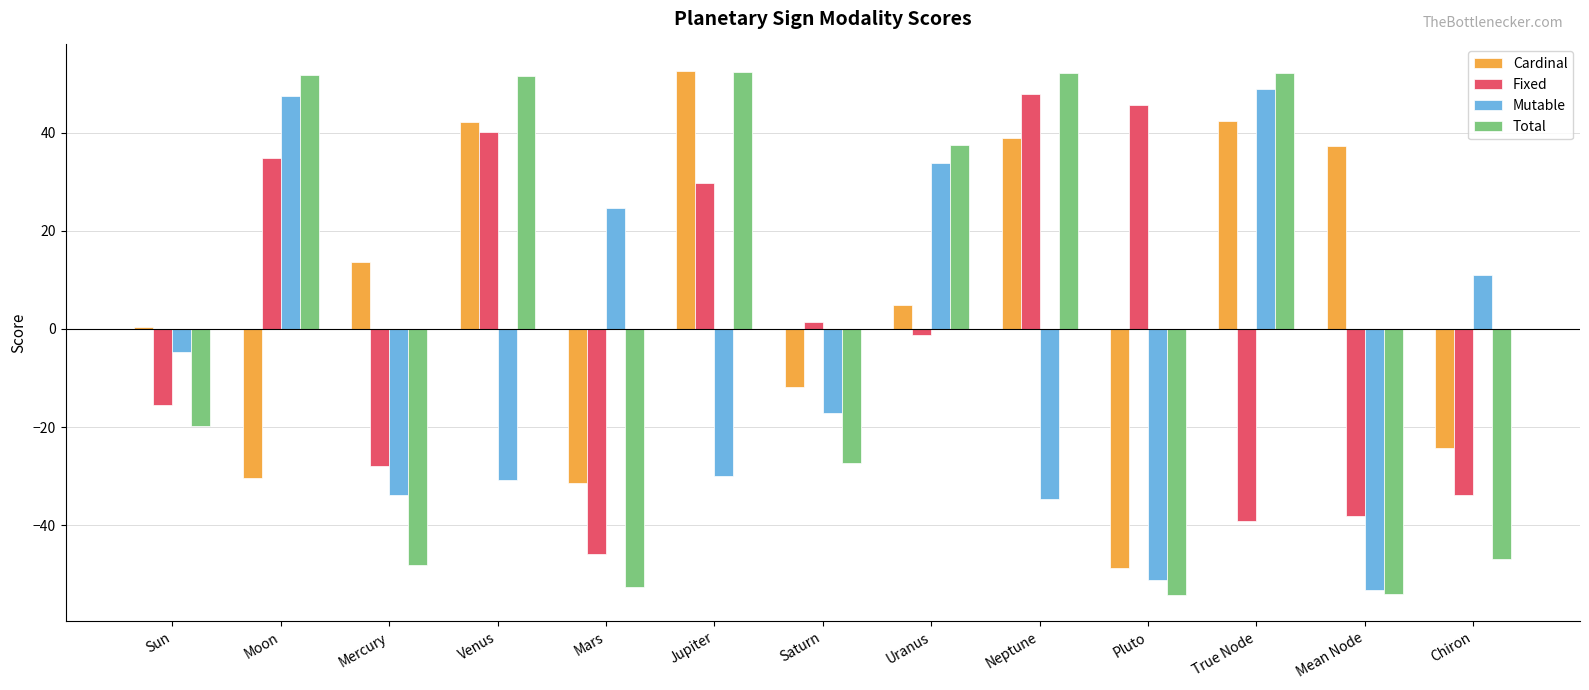

What is the maximum value for Mutable?

48.9